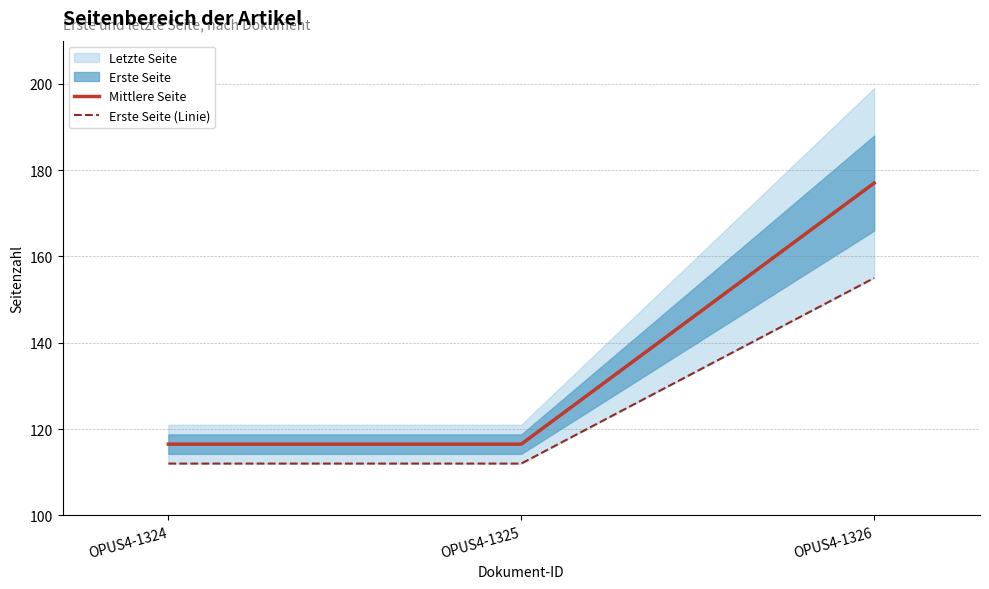

What is the average value of the Mittlere Seite series?

136.7